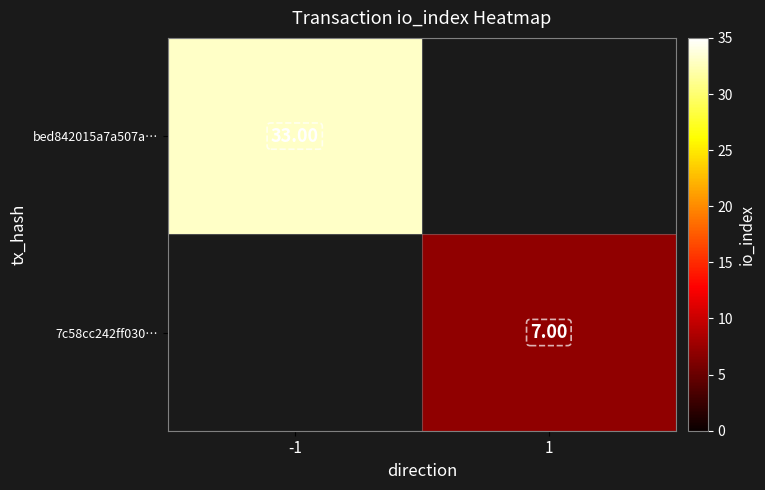

True or false: bed842015a7a507a… has a value of 54.3 at -1.

False